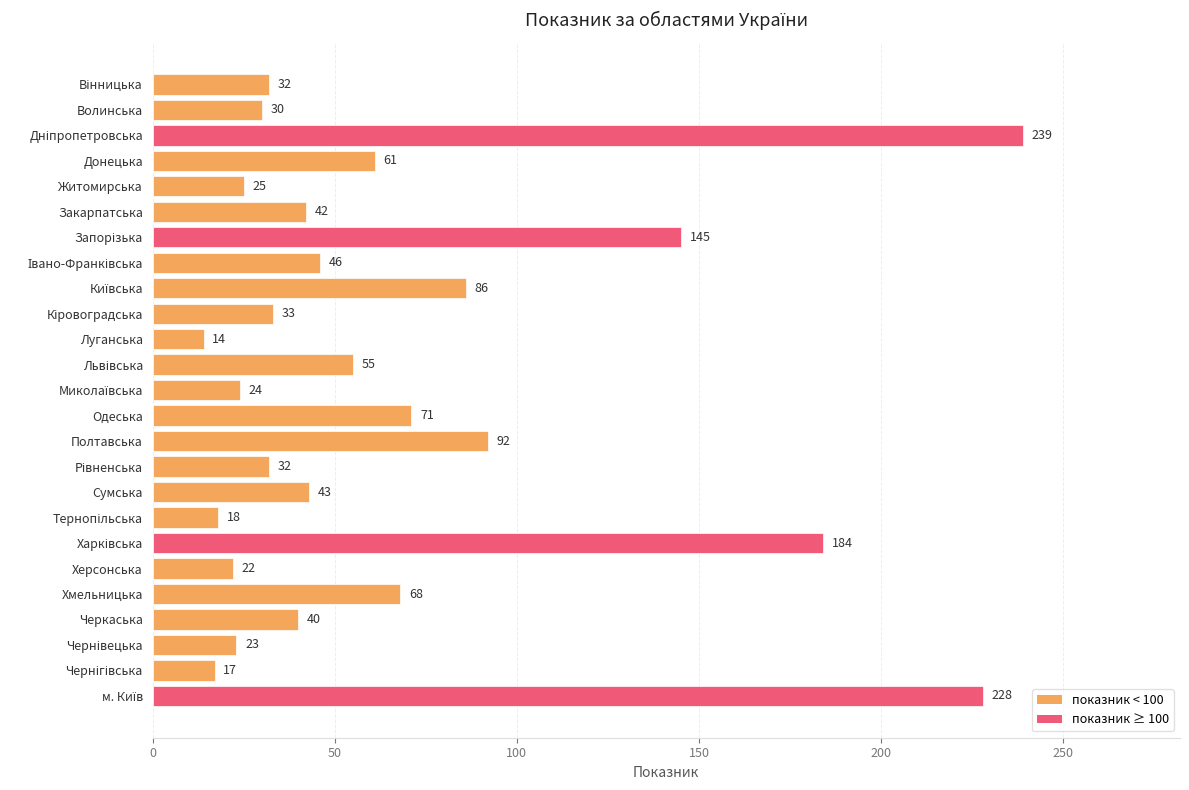

How many bars are there in total?

25